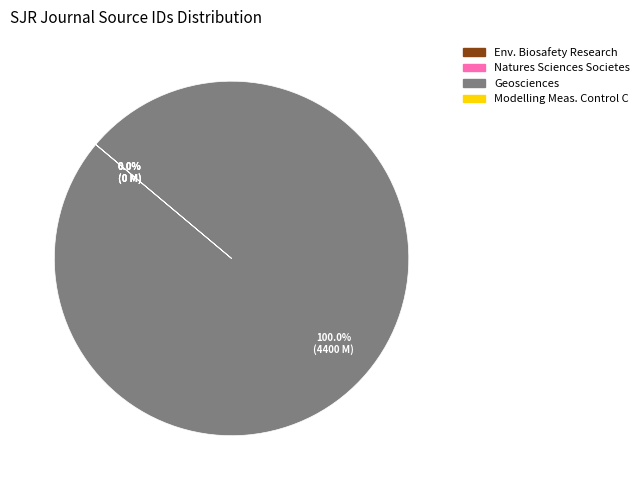

How many slices are in this pie chart?

4